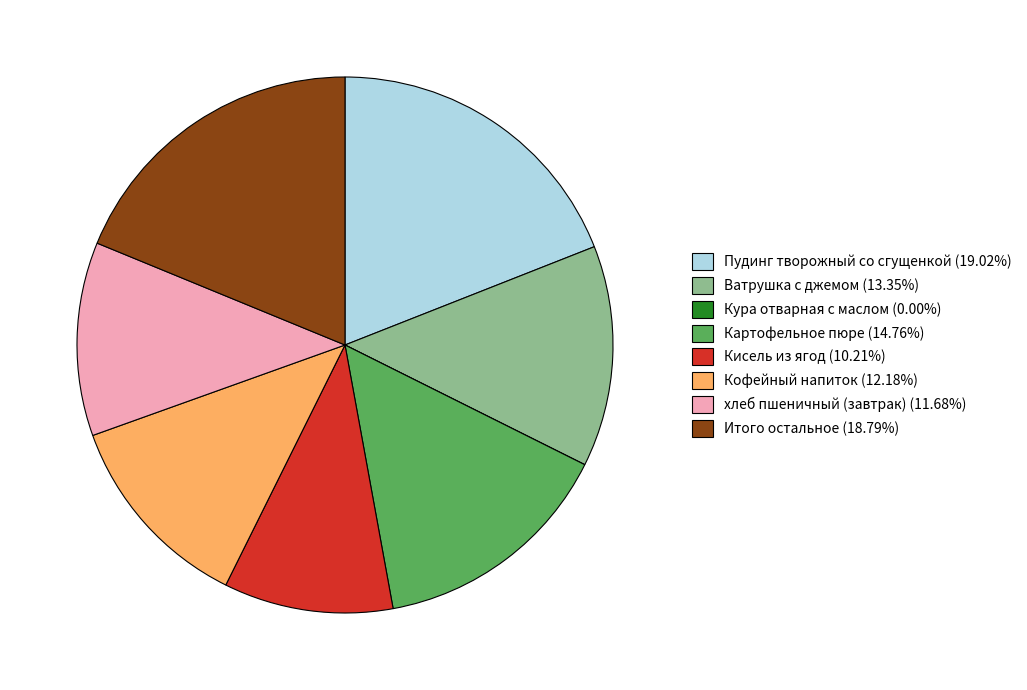

Combined, do Ватрушка с джемом (13.35%) and Картофельное пюре (14.76%) account for over 50%?

No